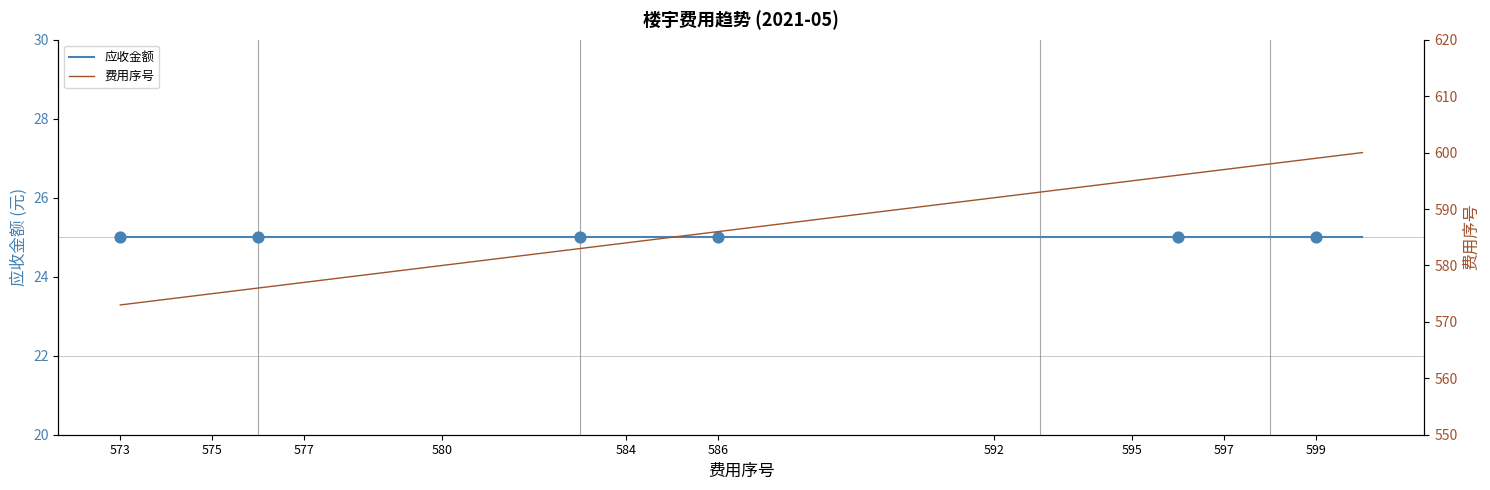

Approximately how many times larger is the value at 586 compared to 599?

1.0